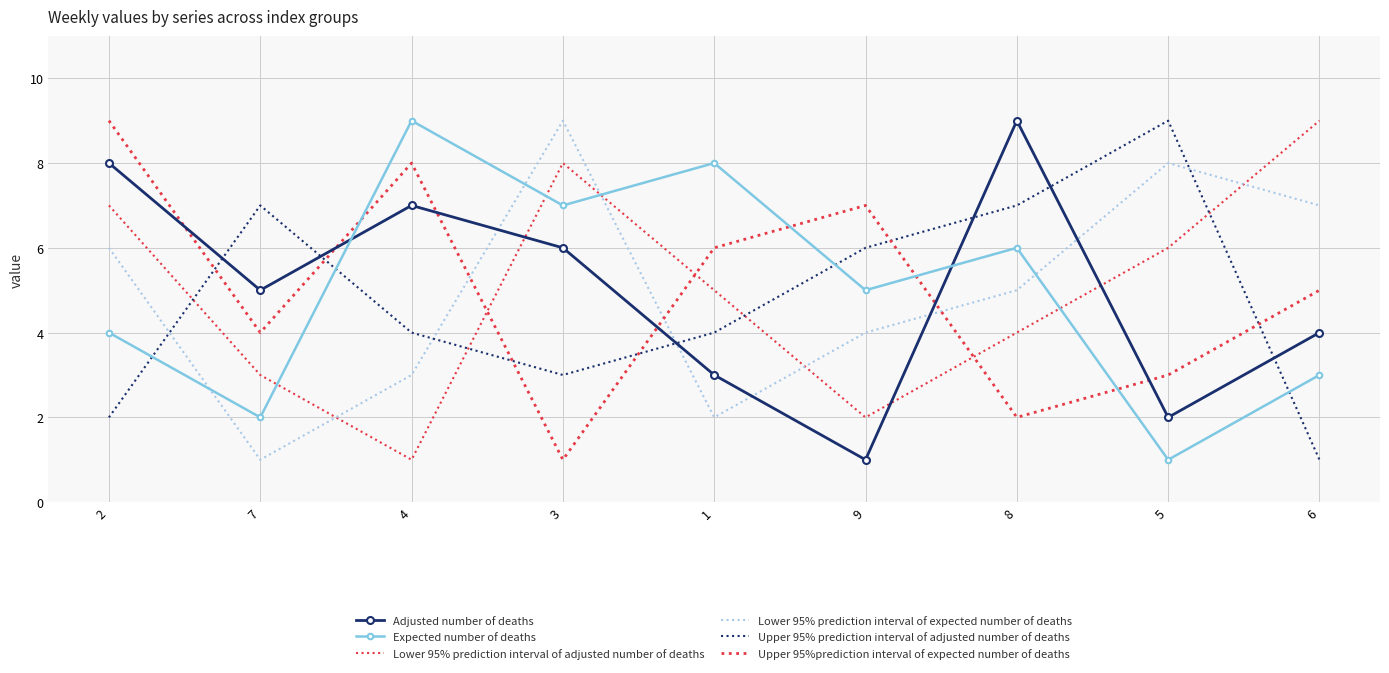

List the series in order of their peak value, highest first.

Adjusted number of deaths, Expected number of deaths, Lower 95% prediction interval of adjusted number of deaths, Lower 95% prediction interval of expected number of deaths, Upper 95% prediction interval of adjusted number of deaths, Upper 95%prediction interval of expected number of deaths